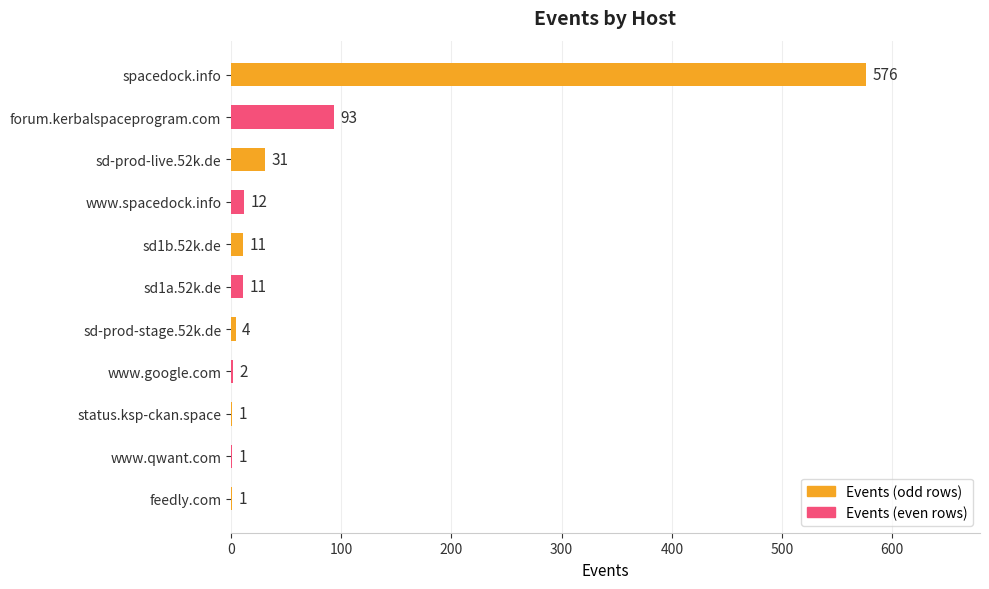

Reading top to bottom, what are all the values shown in this chart?

spacedock.info=576	forum.kerbalspaceprogram.com=93	sd-prod-live.52k.de=31	www.spacedock.info=12	sd1b.52k.de=11	sd1a.52k.de=11	sd-prod-stage.52k.de=4	www.google.com=2	status.ksp-ckan.space=1	www.qwant.com=1	feedly.com=1